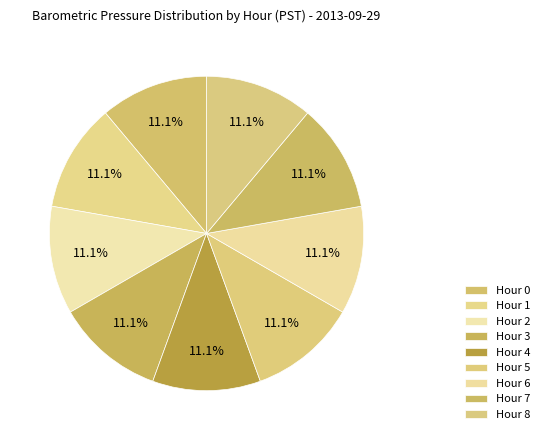

Which category has the biggest portion of the pie?

Hour 2